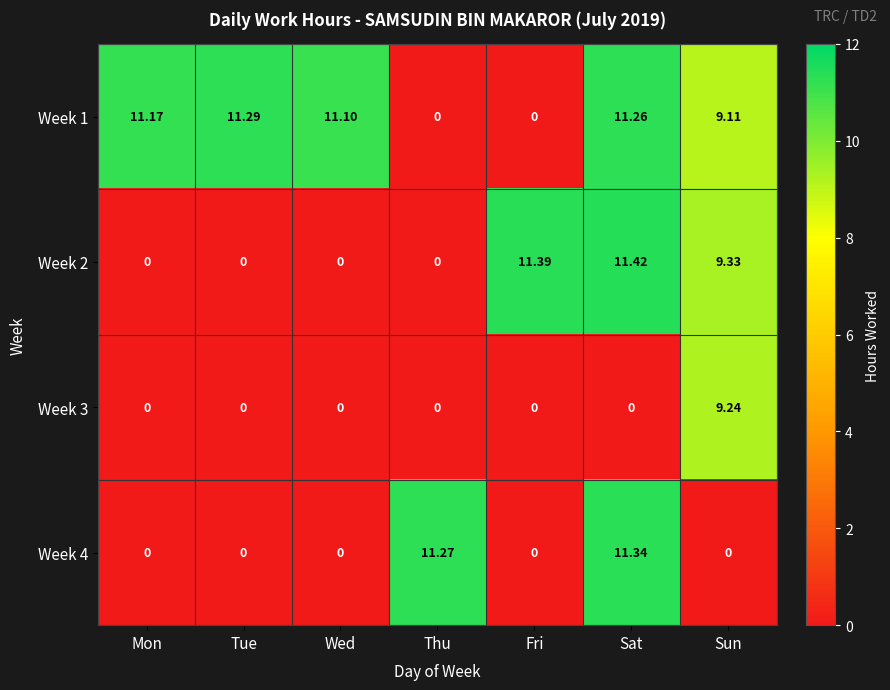

Rank the series at Sat from lowest to highest value.

Week 3, Week 1, Week 4, Week 2